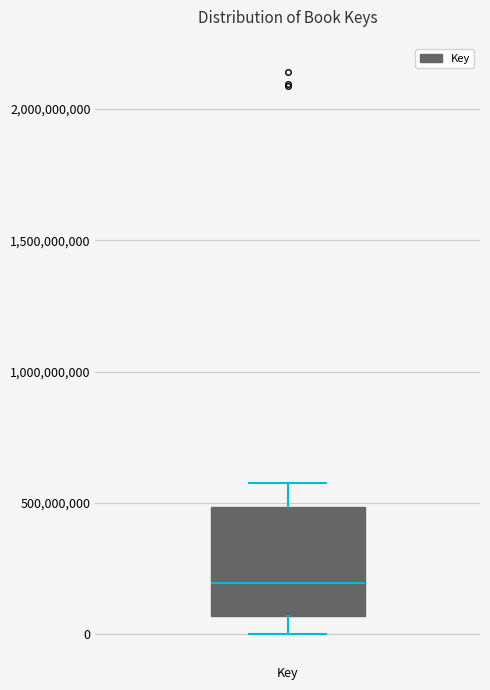

Read this box plot against the y-axis: the position of the median line, the range covered by the box, and the ends of both whiskers. The values are not printed on the chart, so give them approximately, as read against the axis.

median 200000000, box 50000000 to 500000000, whiskers 0 to 600000000